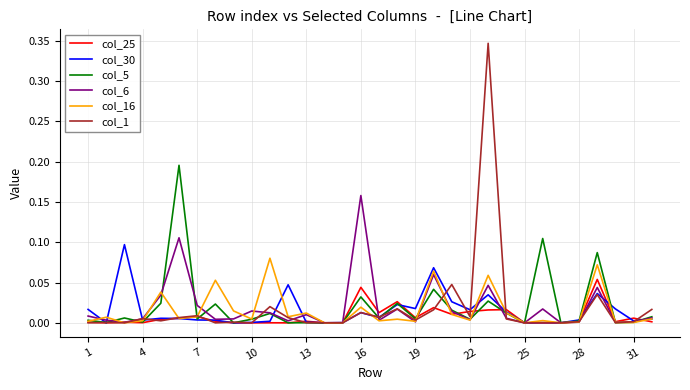

Which series has the largest range (max minus min)?

col_1